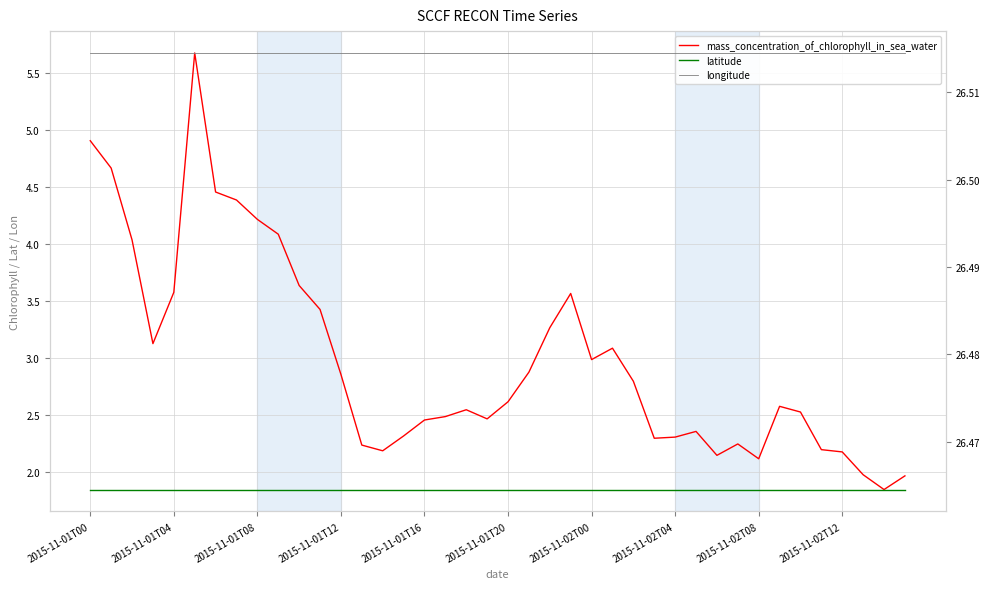

True or false: mass_concentration_of_chlorophyll_in_sea_water and latitude intersect in this chart.

False